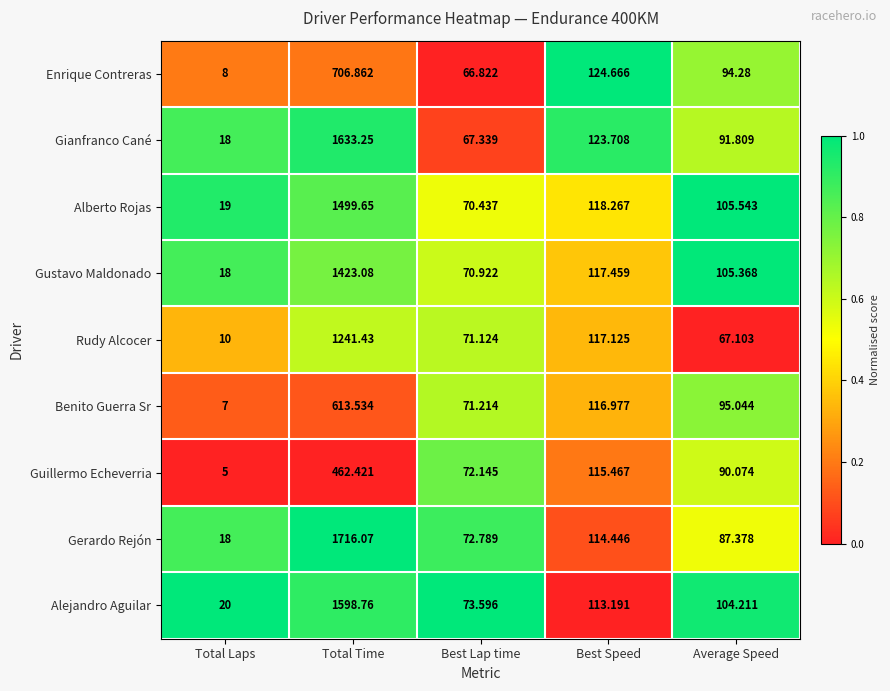

Rank the series at Best Speed from lowest to highest value.

Alejandro Aguilar, Gerardo Rejón, Guillermo Echeverria, Benito Guerra Sr, Rudy Alcocer, Gustavo Maldonado, Alberto Rojas, Gianfranco Cané, Enrique Contreras